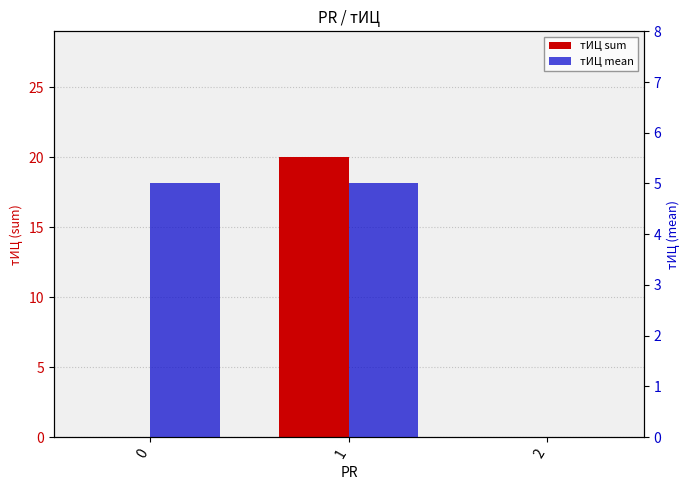

True or false: тИЦ mean has a value of -2 at 2.

False